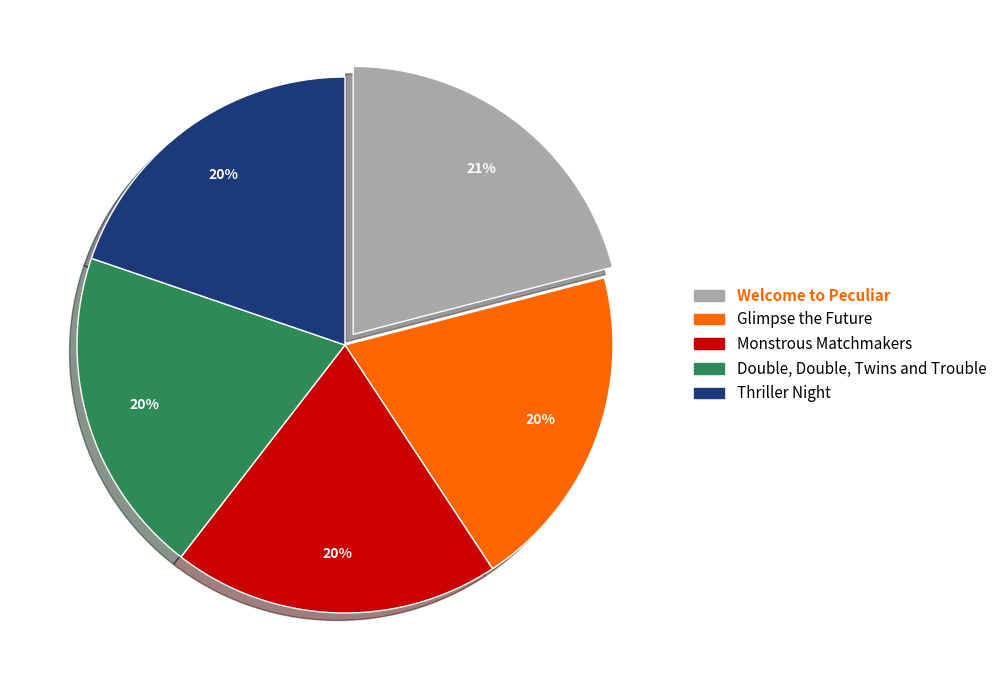

Approximately how many times larger is the value at Welcome to Peculiar compared to Double, Double, Twins and Trouble?

1.1